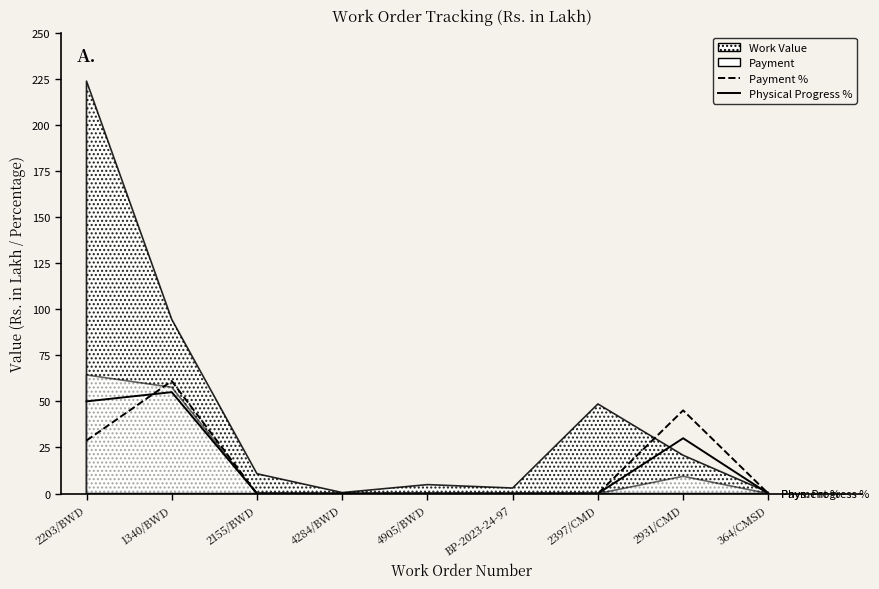

After their last crossing, which series has the higher values: Payment % or Physical Progress %?

Payment %